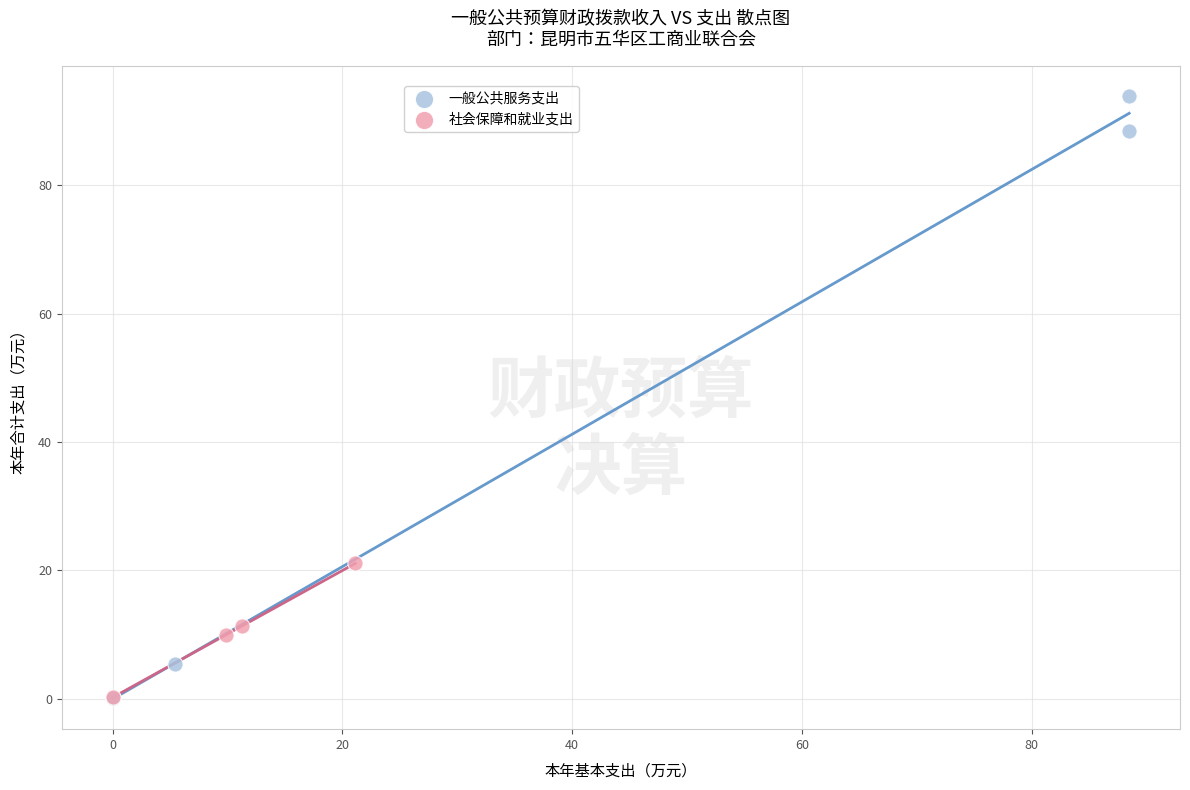

Which series reaches the maximum Y coordinate?

一般公共服务支出